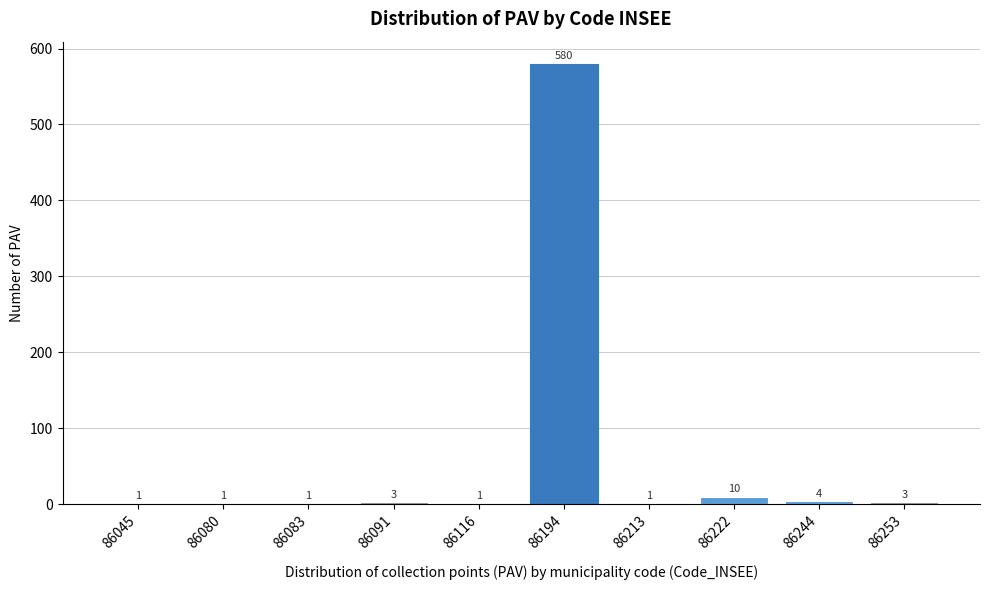

Reading right to left, extract all data points from this chart.

86253=3	86244=4	86222=10	86213=1	86194=580	86116=1	86091=3	86083=1	86080=1	86045=1